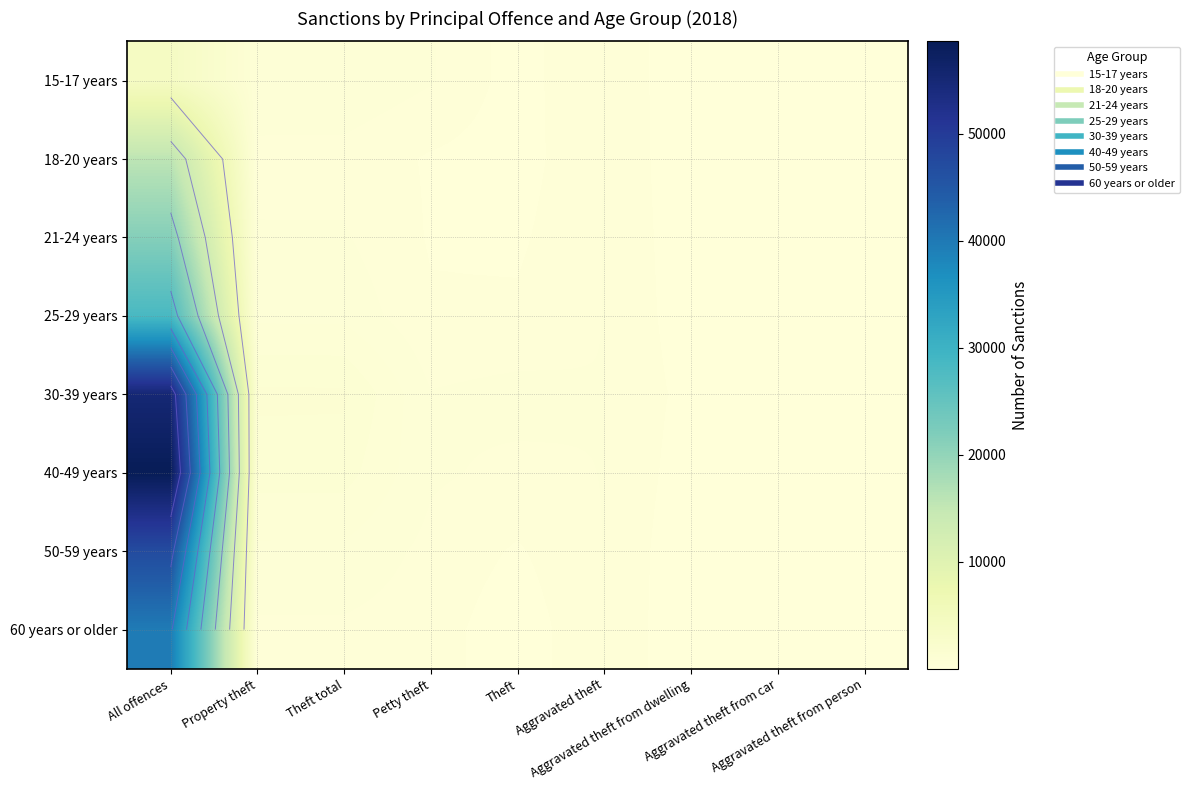

At which label does 30-39 years reach its minimum?

Aggravated theft from person